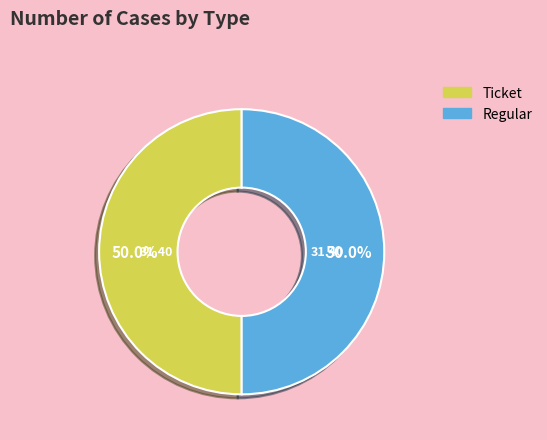

Combined, do Ticket and Regular account for over 50%?

Yes